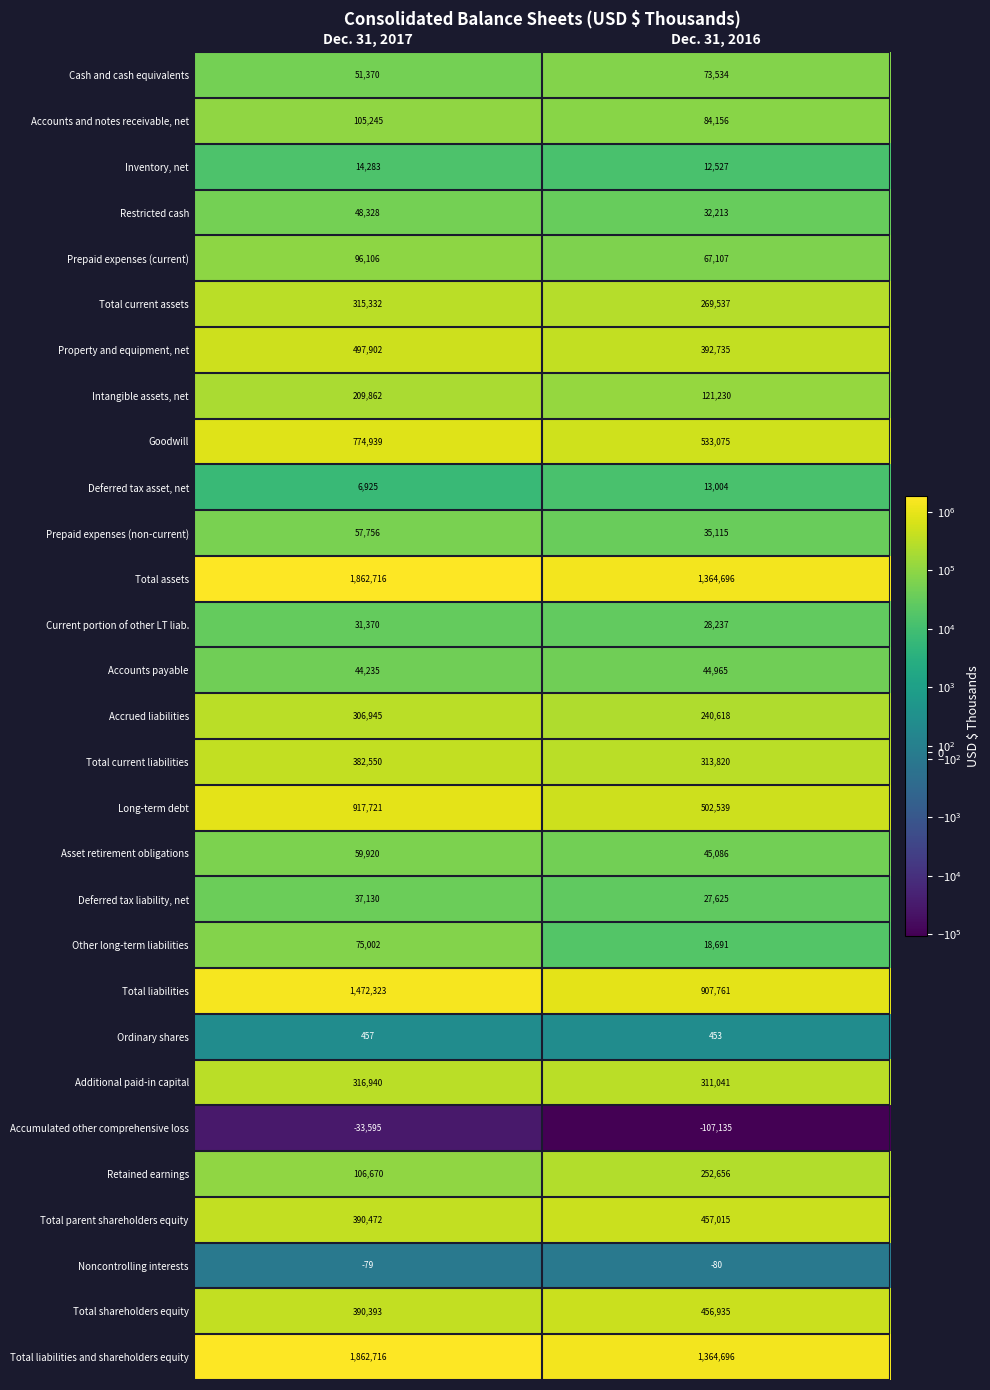

What is the difference between the highest and lowest values at Dec. 31, 2017?

1896311